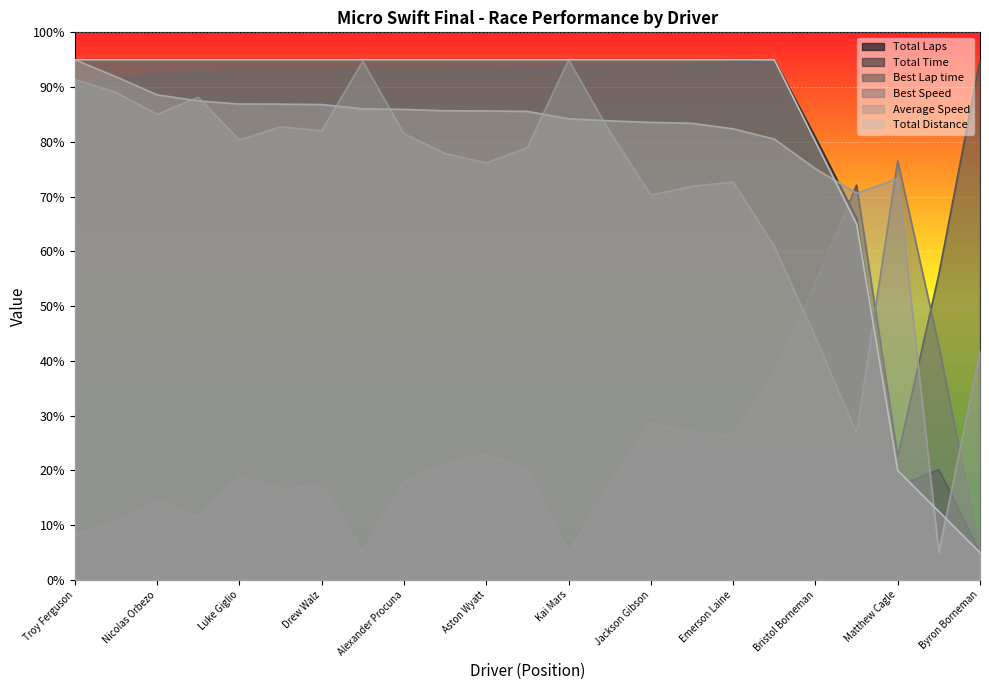

Which label corresponds to the largest value in the chart?

Troy Ferguson